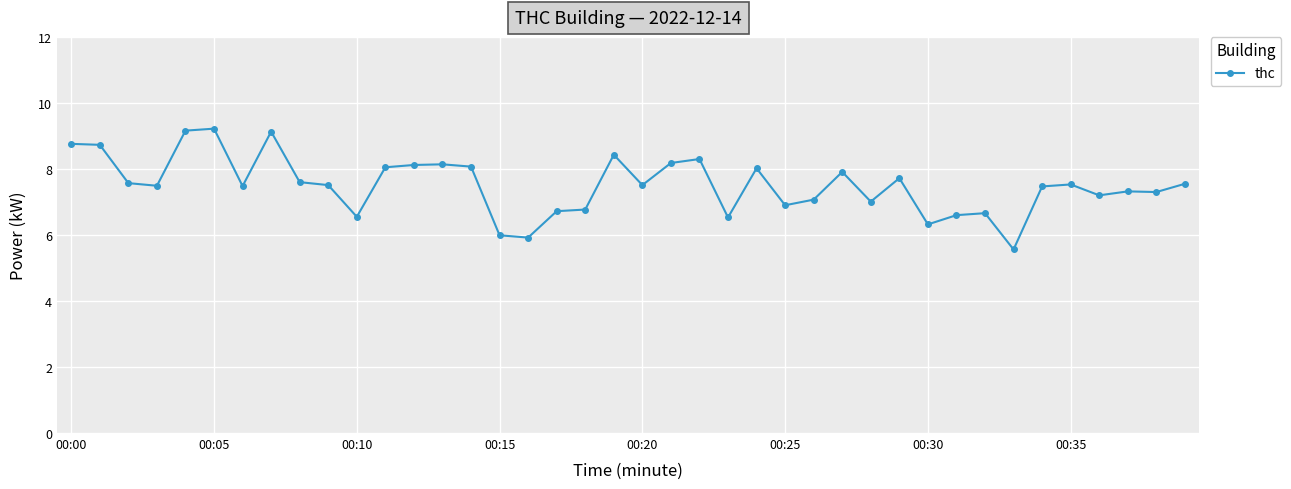

How many data points does each series have?

40